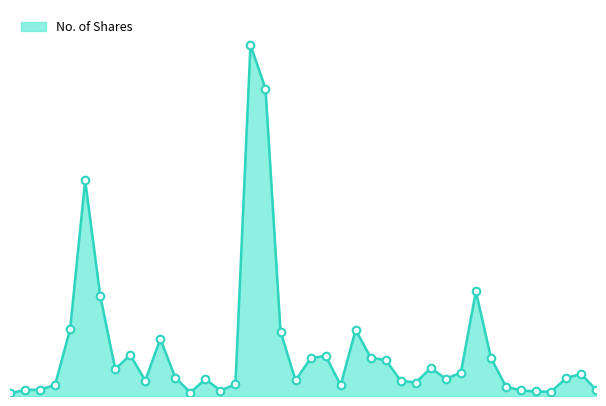

How many lines are shown in the chart?

1